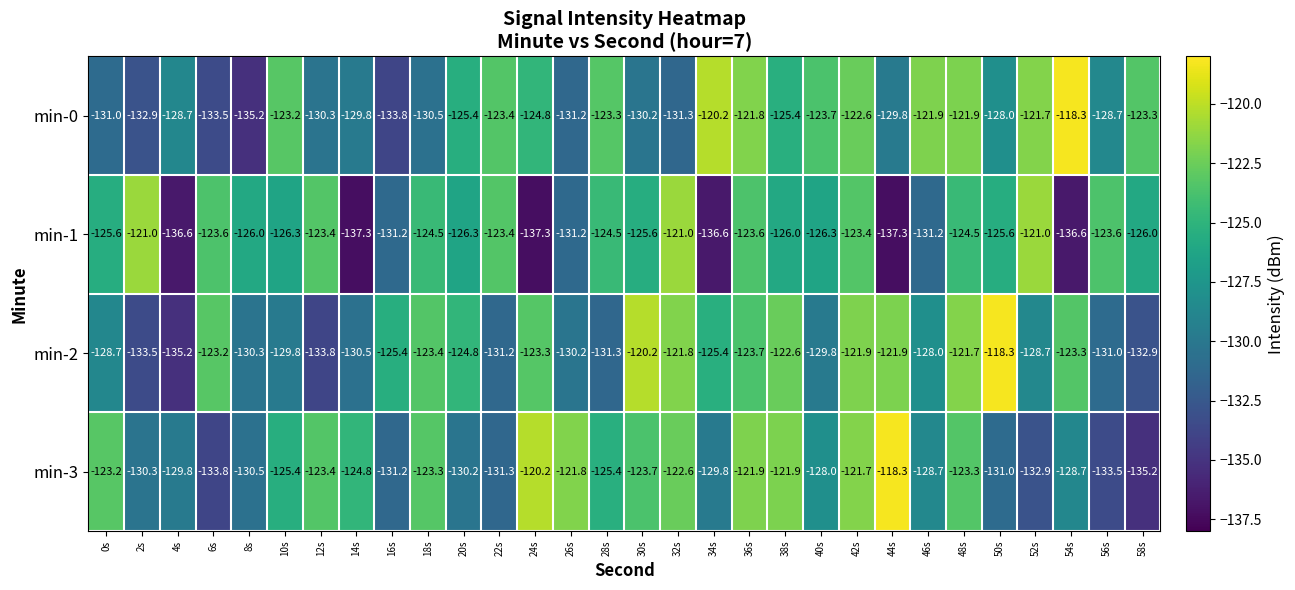

What is the average value of the min-3 series?

-126.9